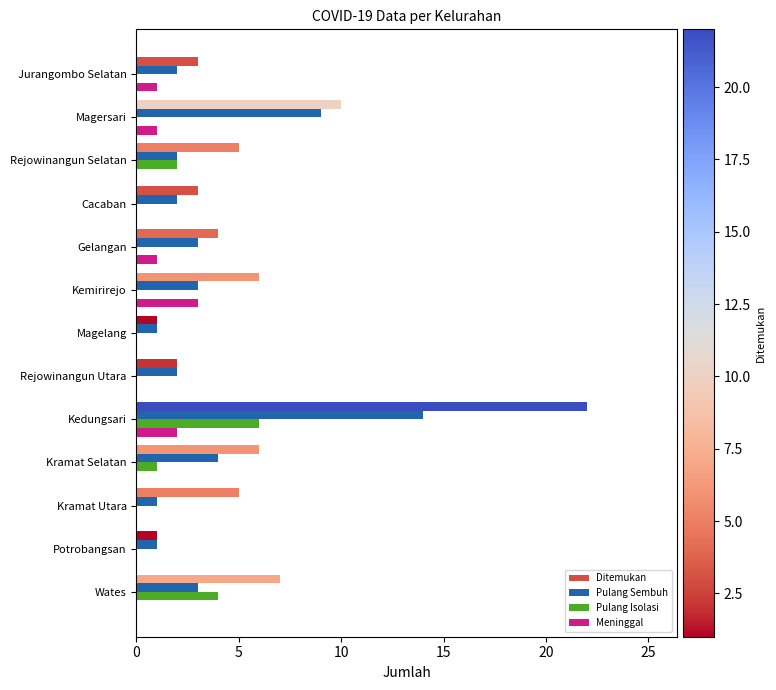

What is the sum of all Pulang Sembuh values?

47